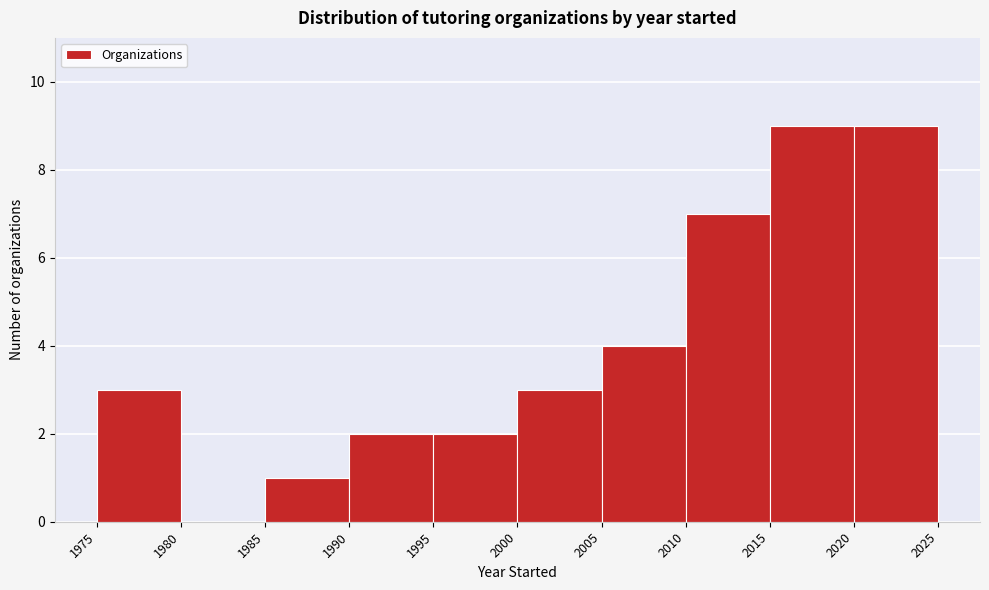

Reading left to right, transcribe this chart: for each bar, give the range it covers on the x-axis and its height. The values are not printed on the chart, so give them approximately, as read against the axis.

1975 to 1980: 3
1980 to 1985: 0
1985 to 1990: 1
1990 to 1995: 2
1995 to 2000: 2
2000 to 2005: 3
2005 to 2010: 4
2010 to 2015: 7
2015 to 2020: 9
2020 to 2025: 9